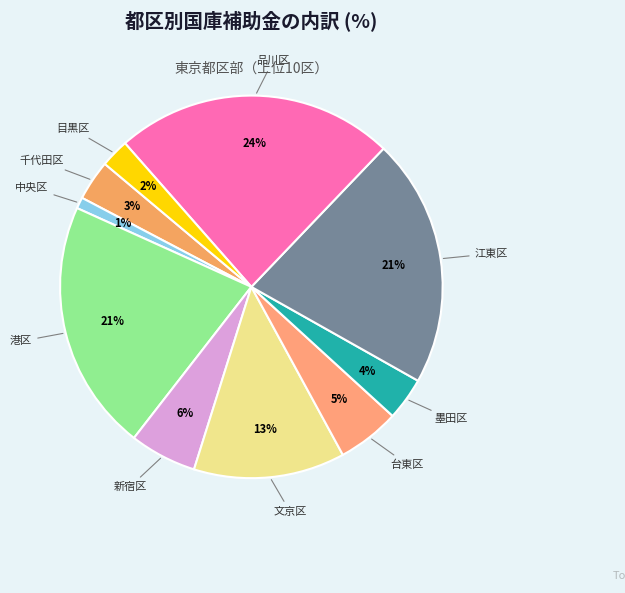

Is there any slice that represents more than half of the pie?

No